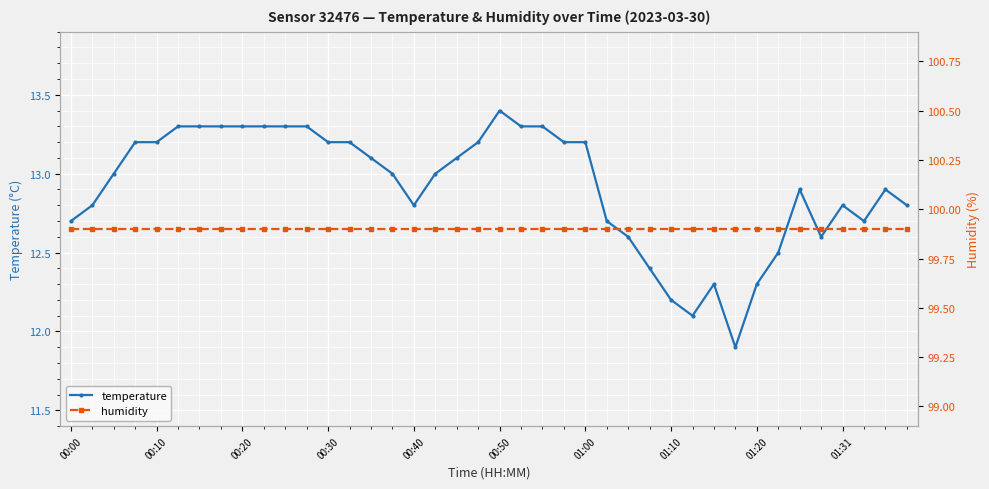

The temperature series shows 20.5 at 00:10. True or false?

False